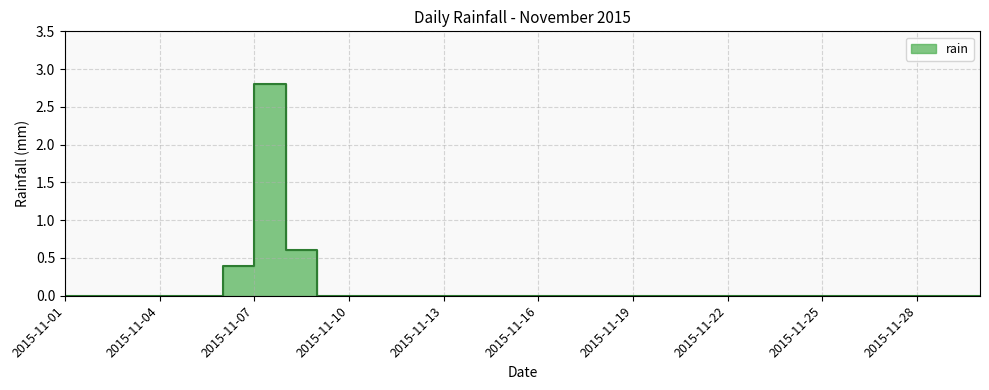

Rank the categories by value from lowest to highest.

2015-11-01, 2015-11-02, 2015-11-03, 2015-11-04, 2015-11-05, 2015-11-09, 2015-11-10, 2015-11-11, 2015-11-12, 2015-11-13, 2015-11-14, 2015-11-15, 2015-11-16, 2015-11-17, 2015-11-18, 2015-11-19, 2015-11-20, 2015-11-21, 2015-11-22, 2015-11-23, 2015-11-24, 2015-11-25, 2015-11-26, 2015-11-27, 2015-11-28, 2015-11-29, 2015-11-30, 2015-11-06, 2015-11-08, 2015-11-07